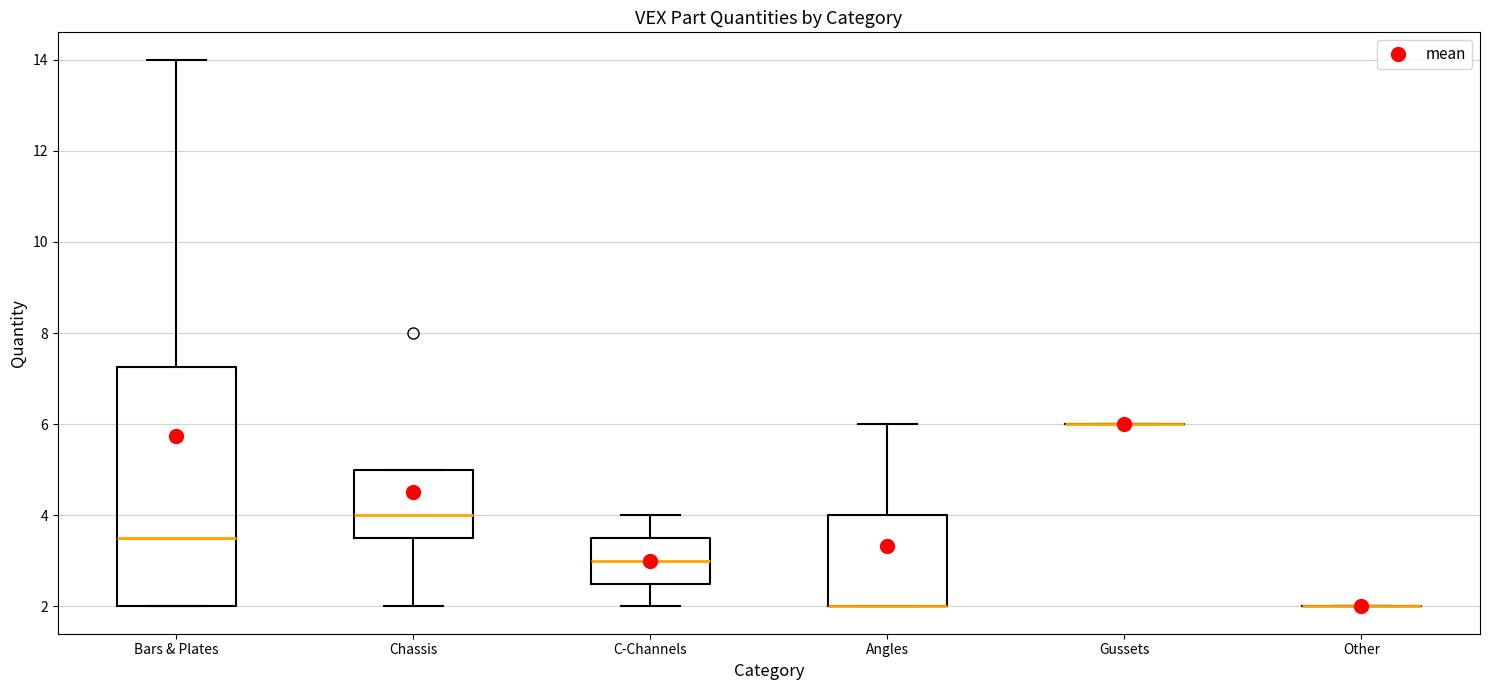

Comparing the boxes themselves (not the whiskers), which one is the tallest?

Bars & Plates